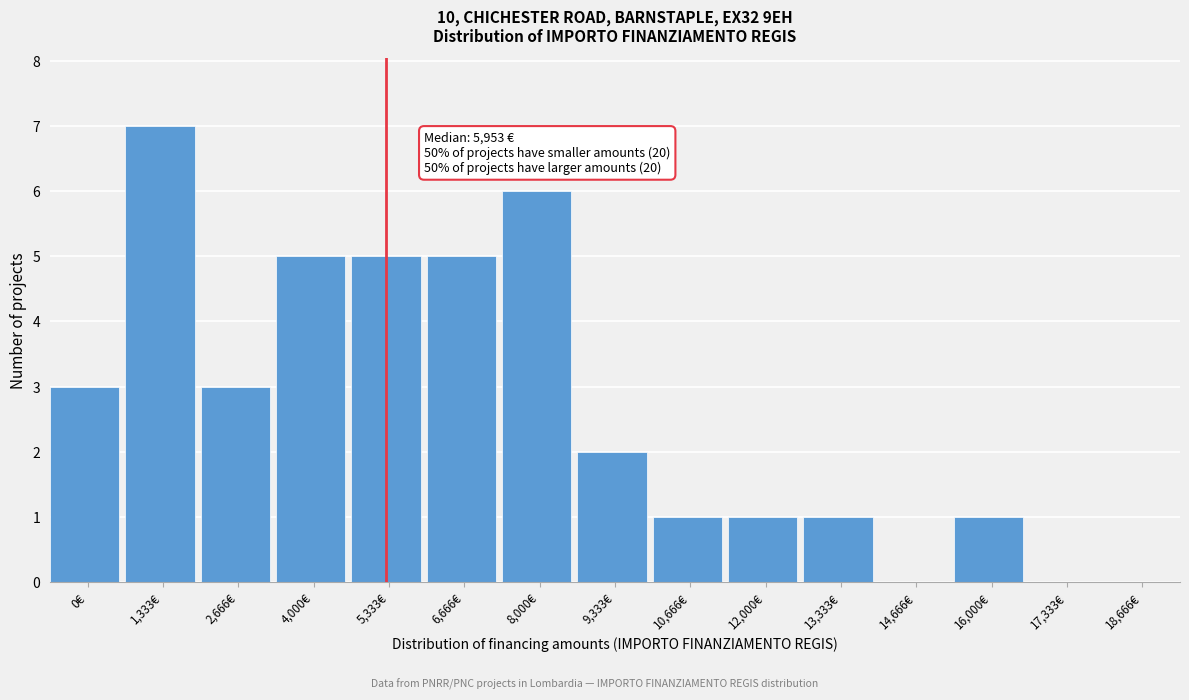

Reading right to left, list all the values displayed in this chart.

18,666€=0	17,333€=0	16,000€=1	14,666€=0	13,333€=1	12,000€=1	10,666€=1	9,333€=2	8,000€=6	6,666€=5	5,333€=5	4,000€=5	2,666€=3	1,333€=7	0€=3